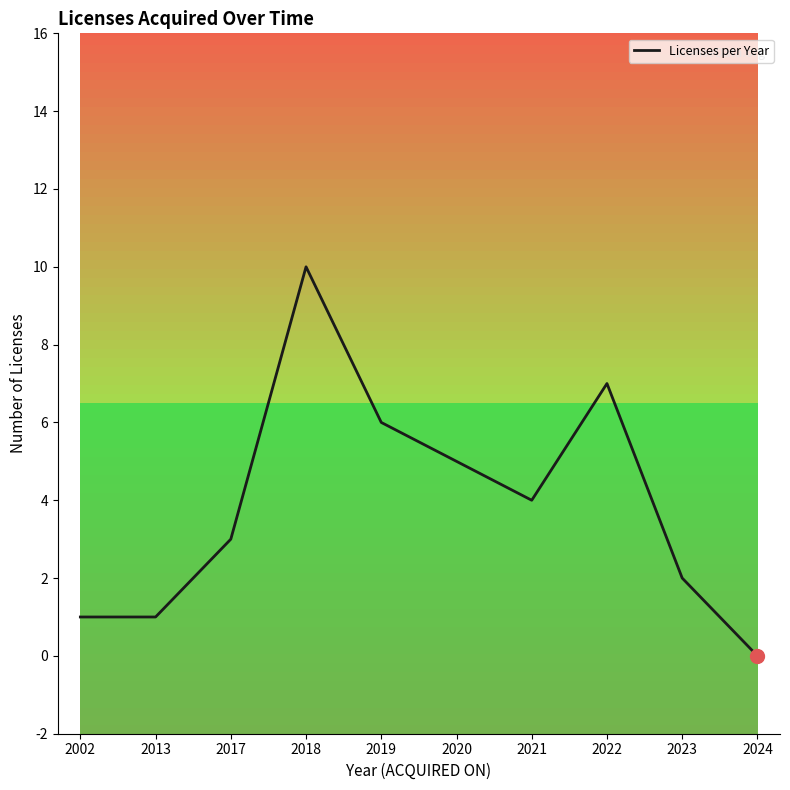

What is the change in value from 2002 to 2023?

+1